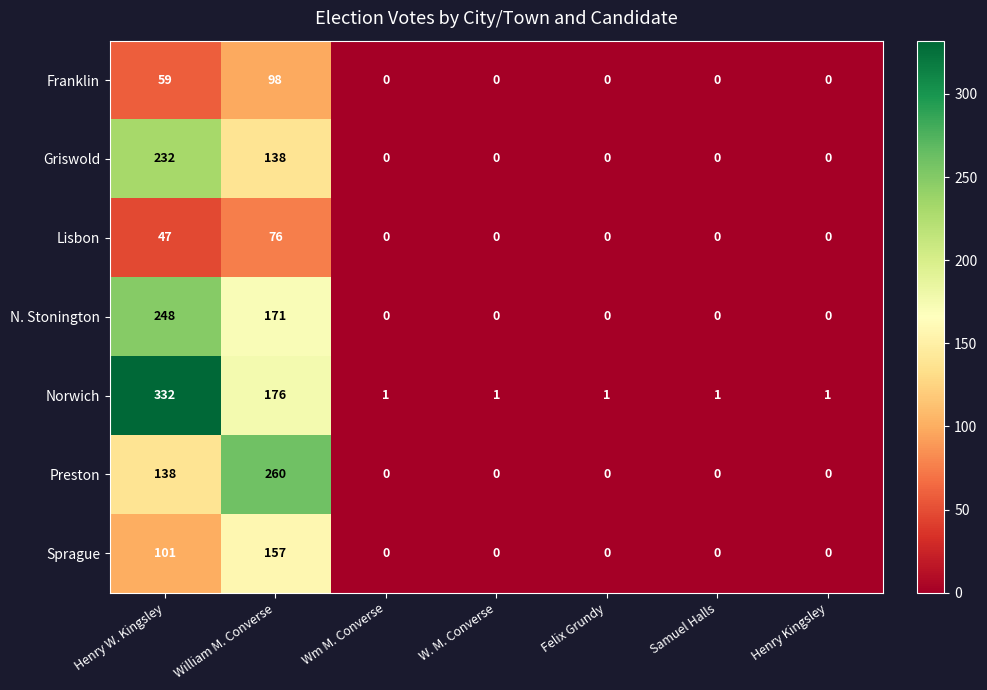

What is the average value of the Sprague series?

37